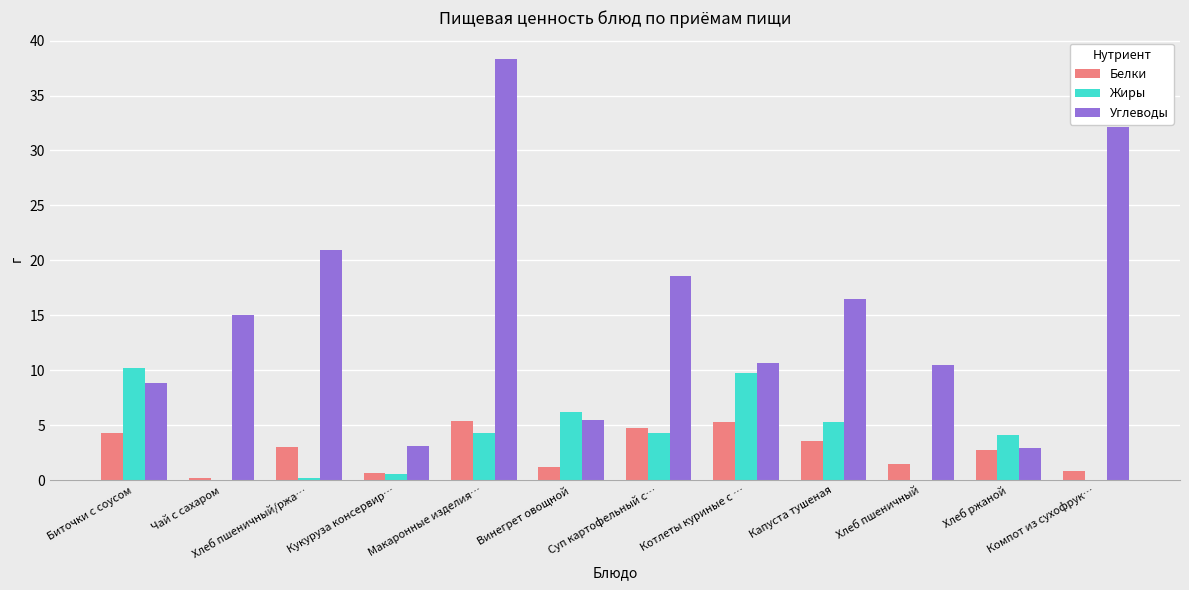

What are all the series names shown in the legend?

Белки, Жиры, Углеводы